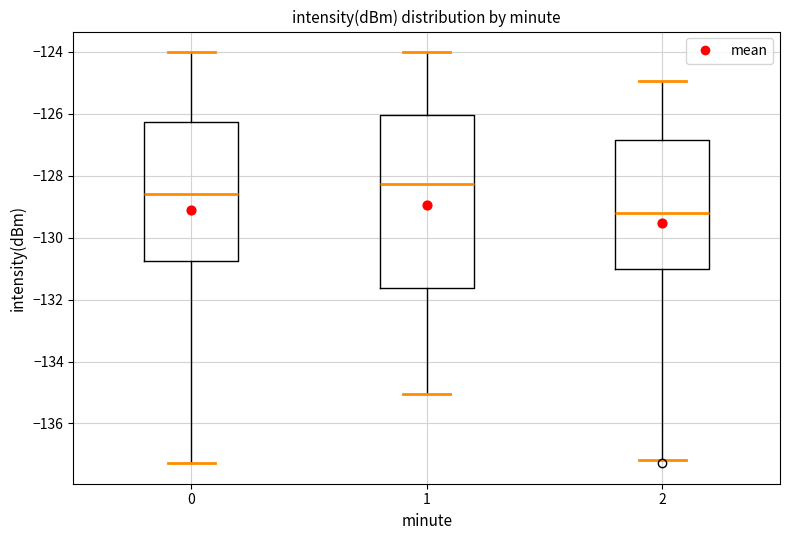

Comparing the boxes themselves (not the whiskers), which one is the tallest?

1